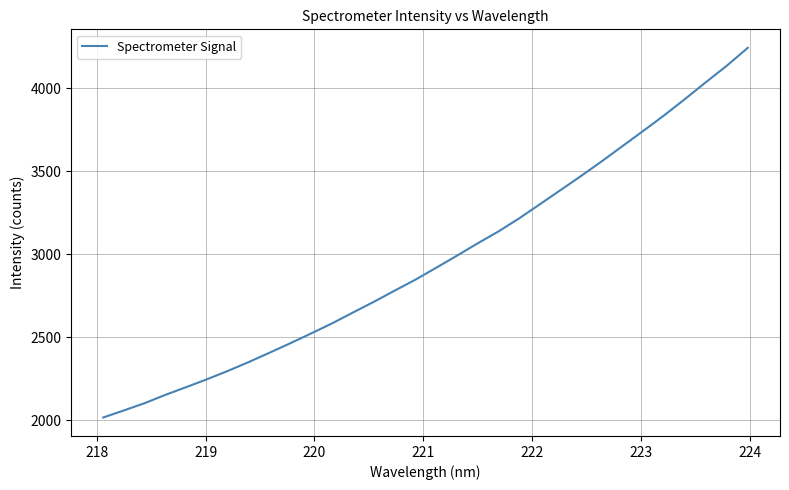

What is the smallest value displayed?

2015.9